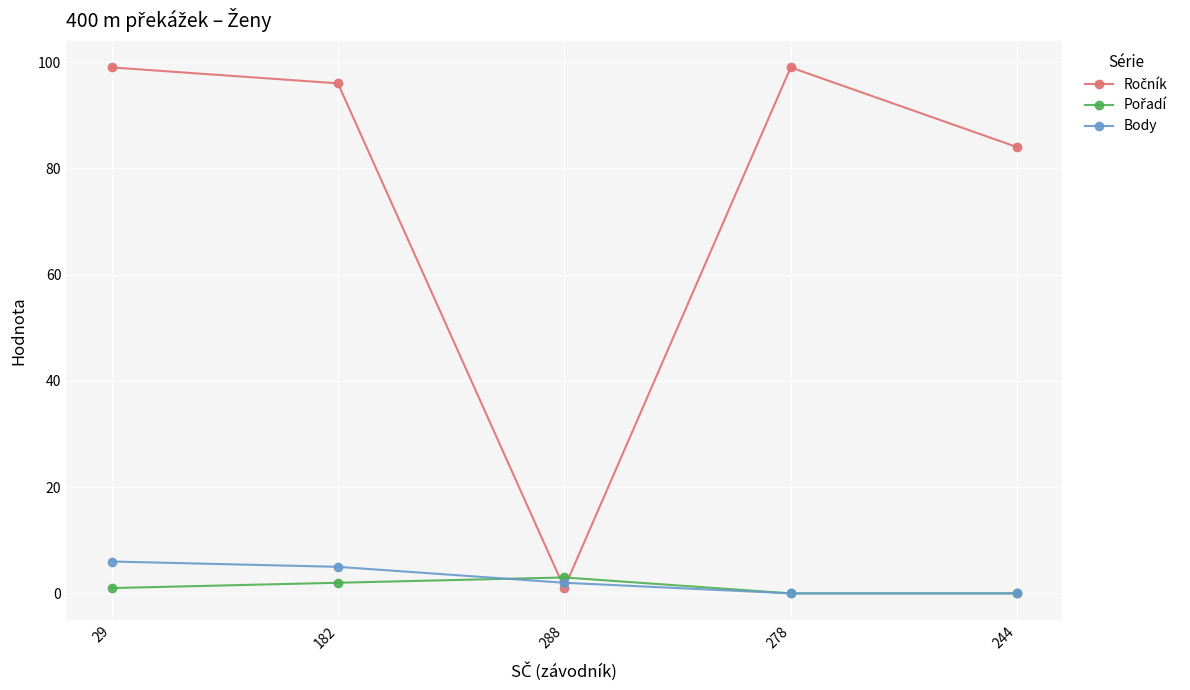

At how many categories does at least one series exceed 77?

4